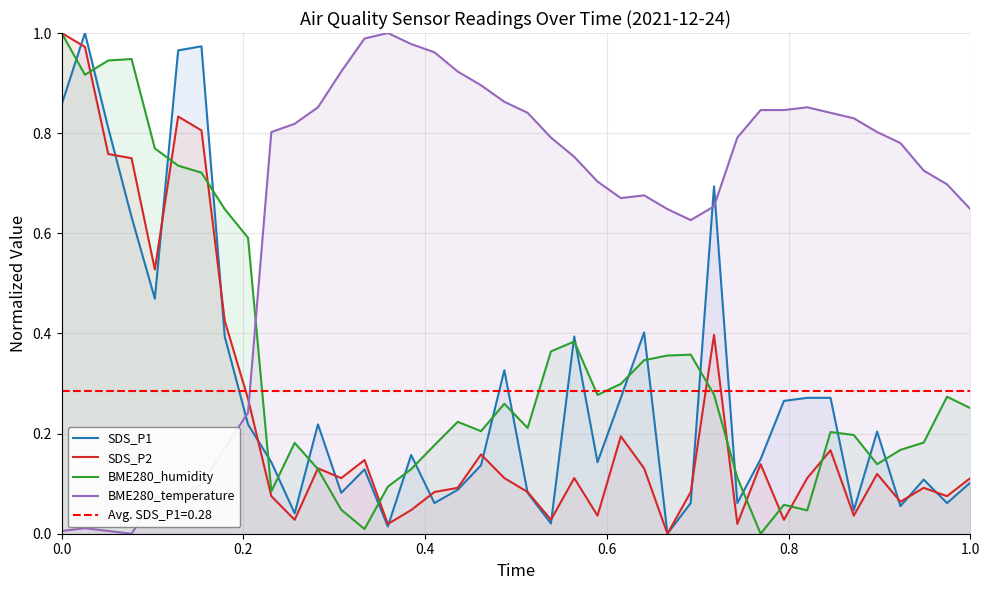

Is it true that BME280_temperature equals 0.3 at 1.0?

False